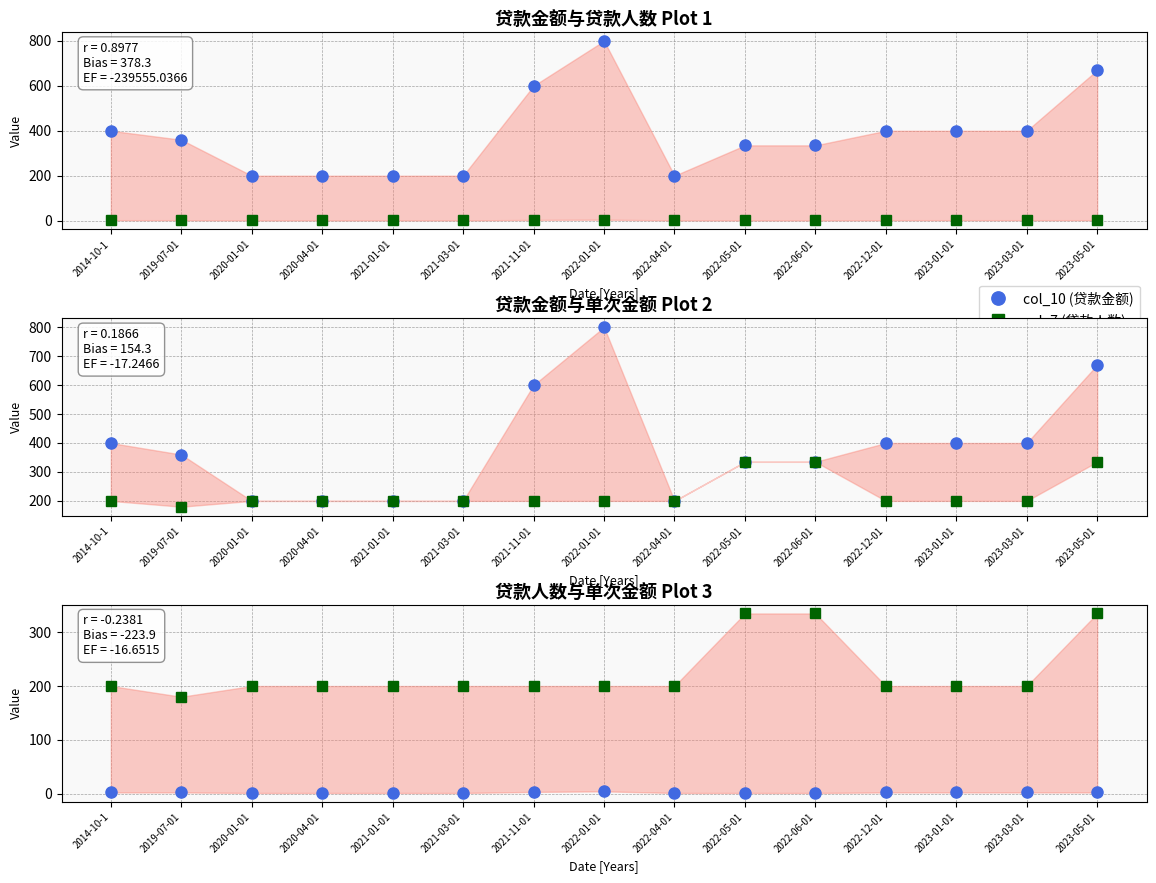

What is the maximum value for col_9 (单次金额)?

335